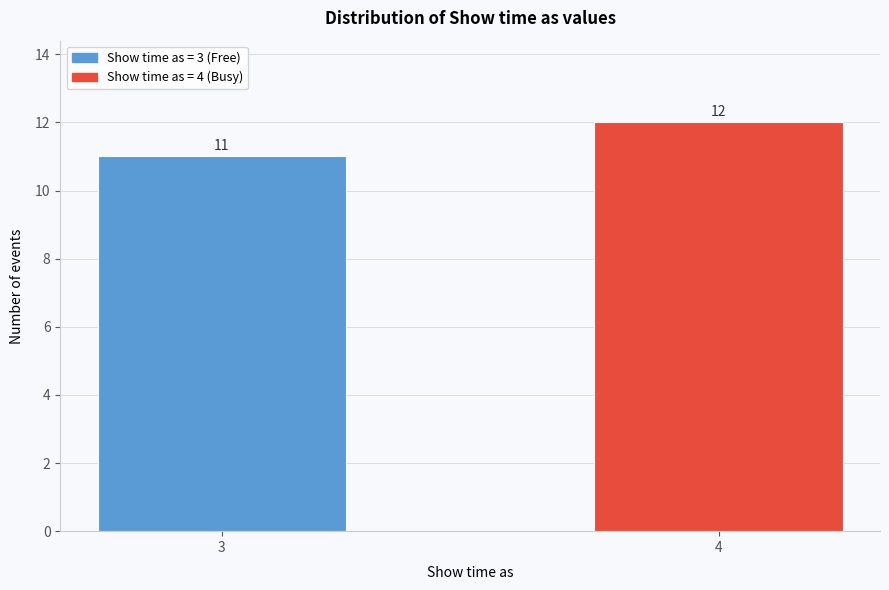

Reading right to left, extract all data points from this chart.

4=12	3=11